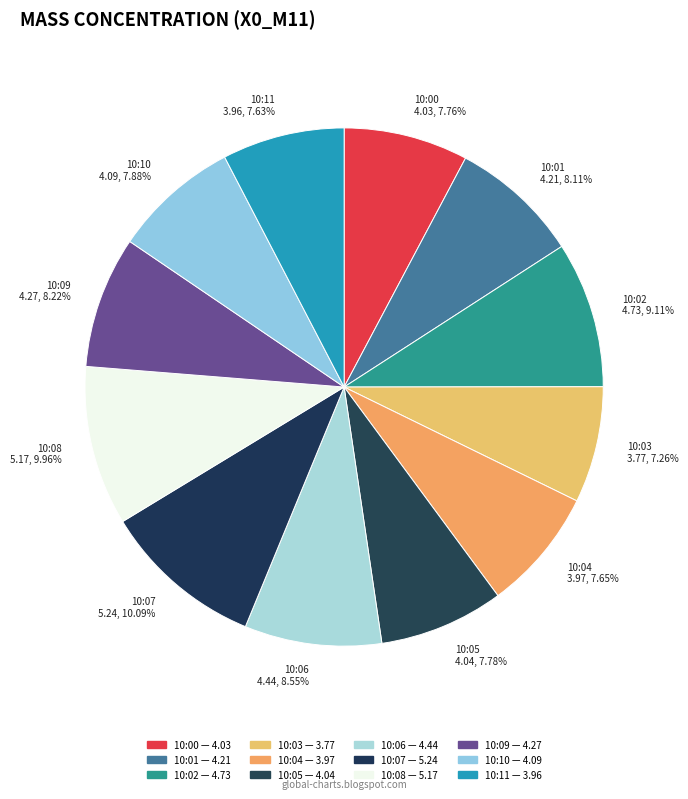

True or false: 10:07 accounts for 10% of the total.

True